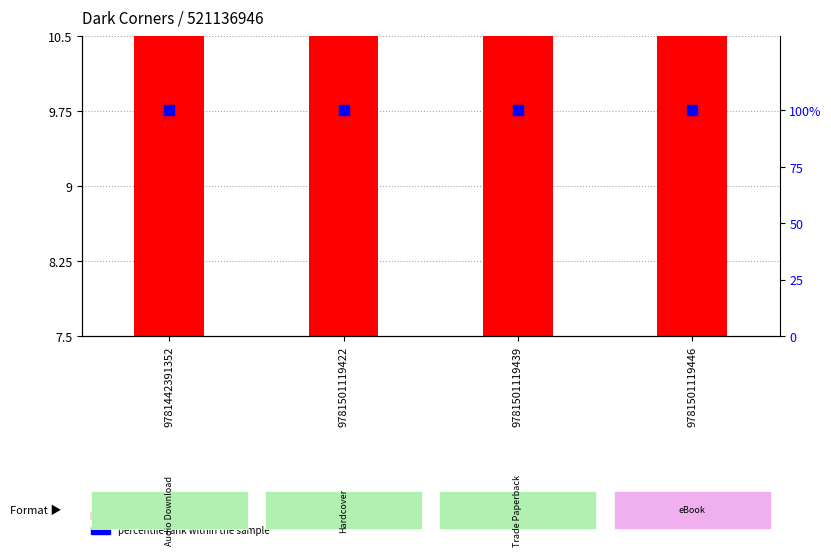

Which series has the largest total across all categories?

percentile rank within the sample